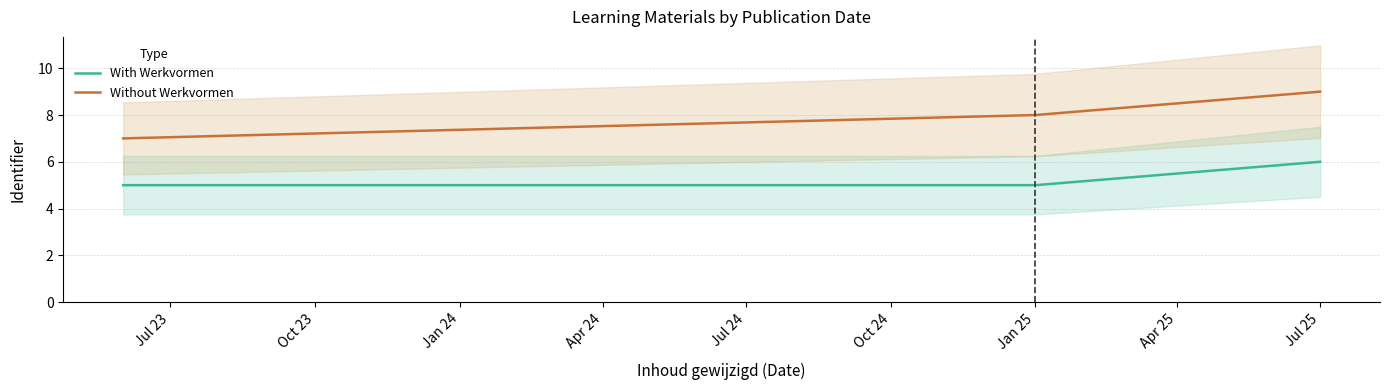

Read the With Werkvormen value at Jul 25.

6